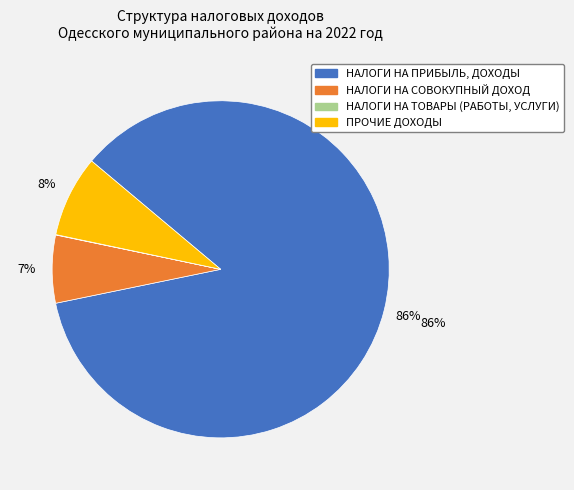

Which slice is the largest?

НАЛОГИ НА ПРИБЫЛЬ, ДОХОДЫ